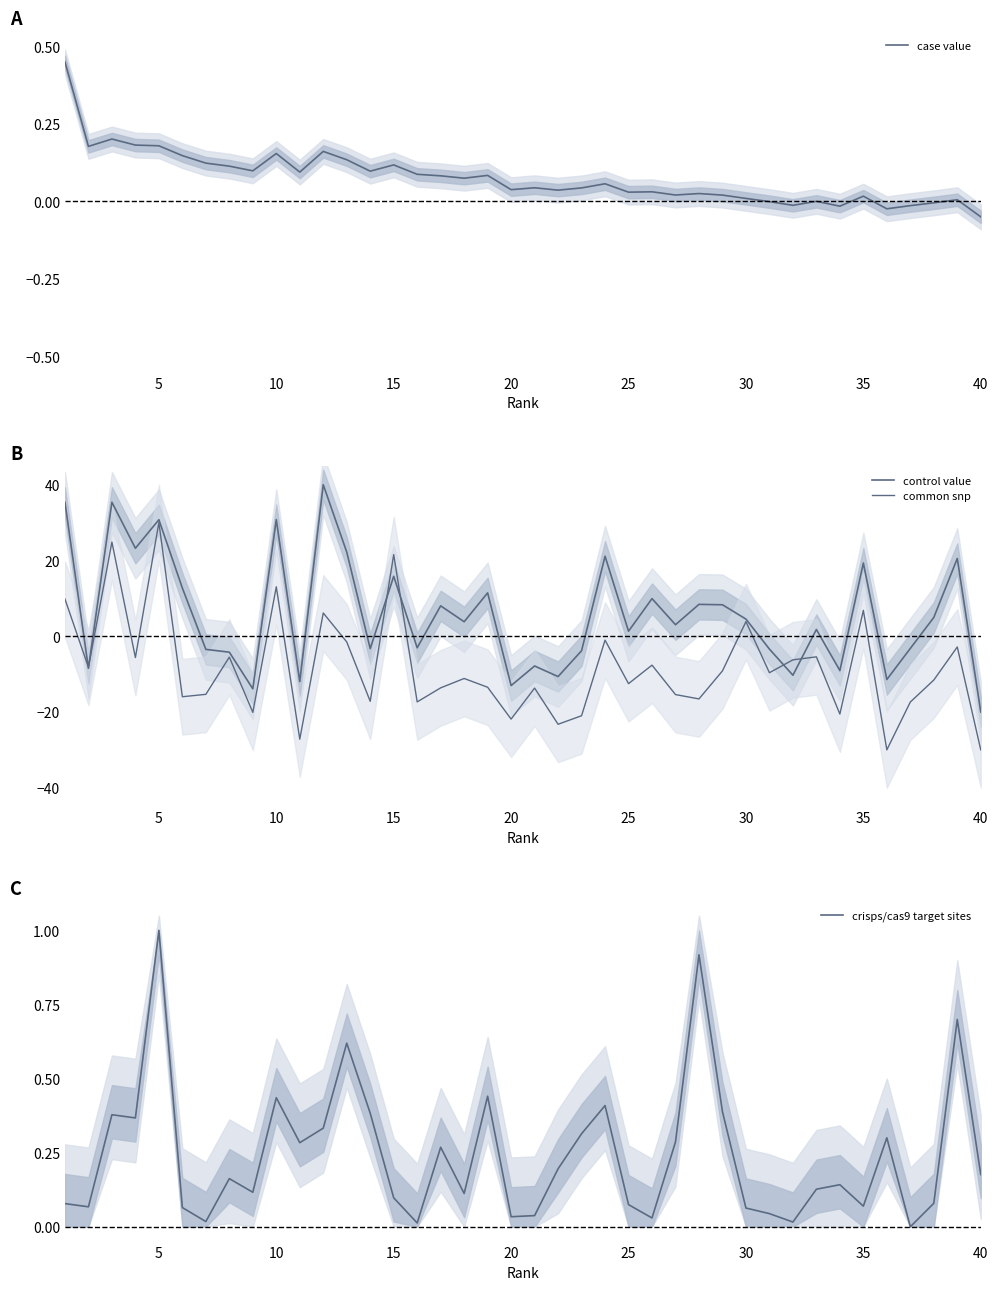

What is the average value of the control value series?

5.8